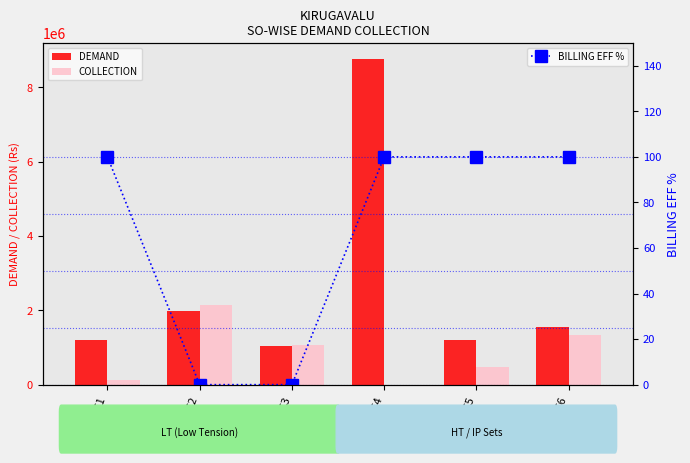

Which series has the largest total across all categories?

DEMAND